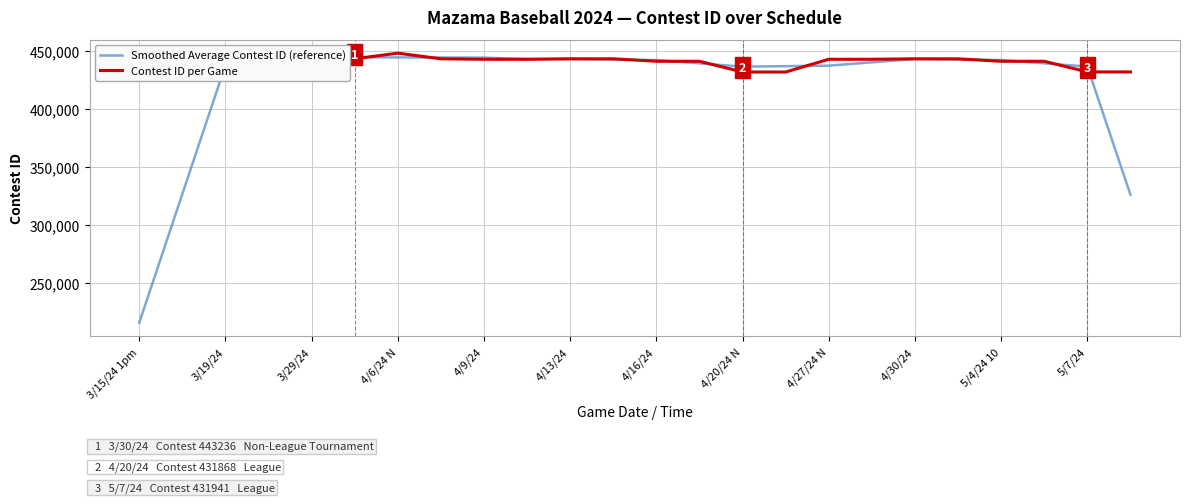

Which series has the widest spread of values?

Smoothed Average Contest ID (reference)